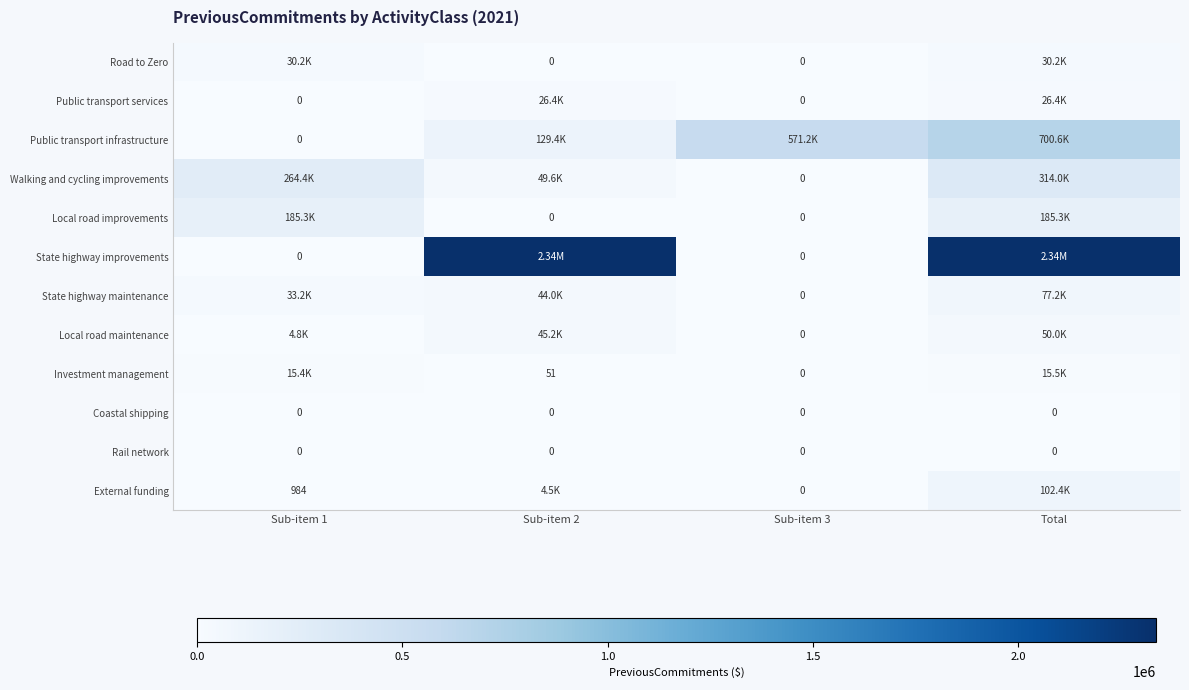

Between Sub-item 1 and Sub-item 2, which is larger?

Sub-item 1